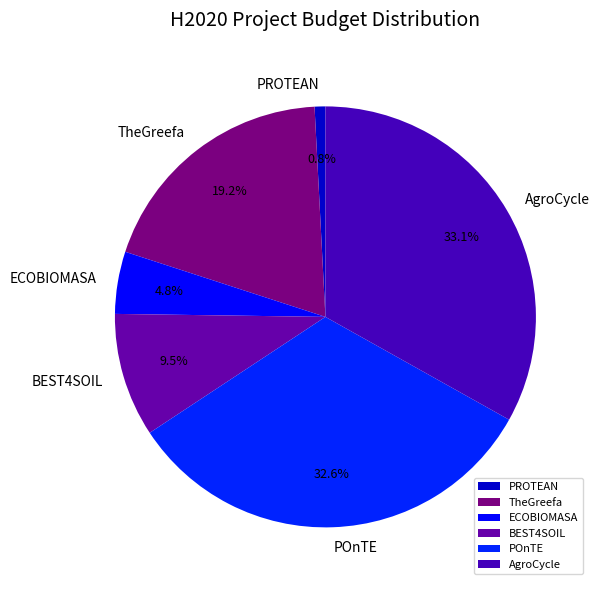

To the nearest percent, what percentage of the pie is PROTEAN?

1%